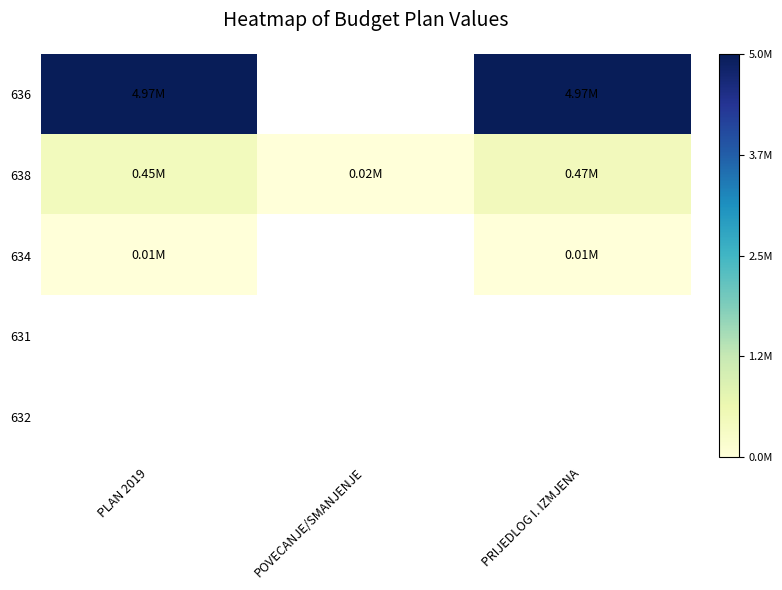

Which label corresponds to the largest value in the chart?

PRIJEDLOG I. IZMJENA